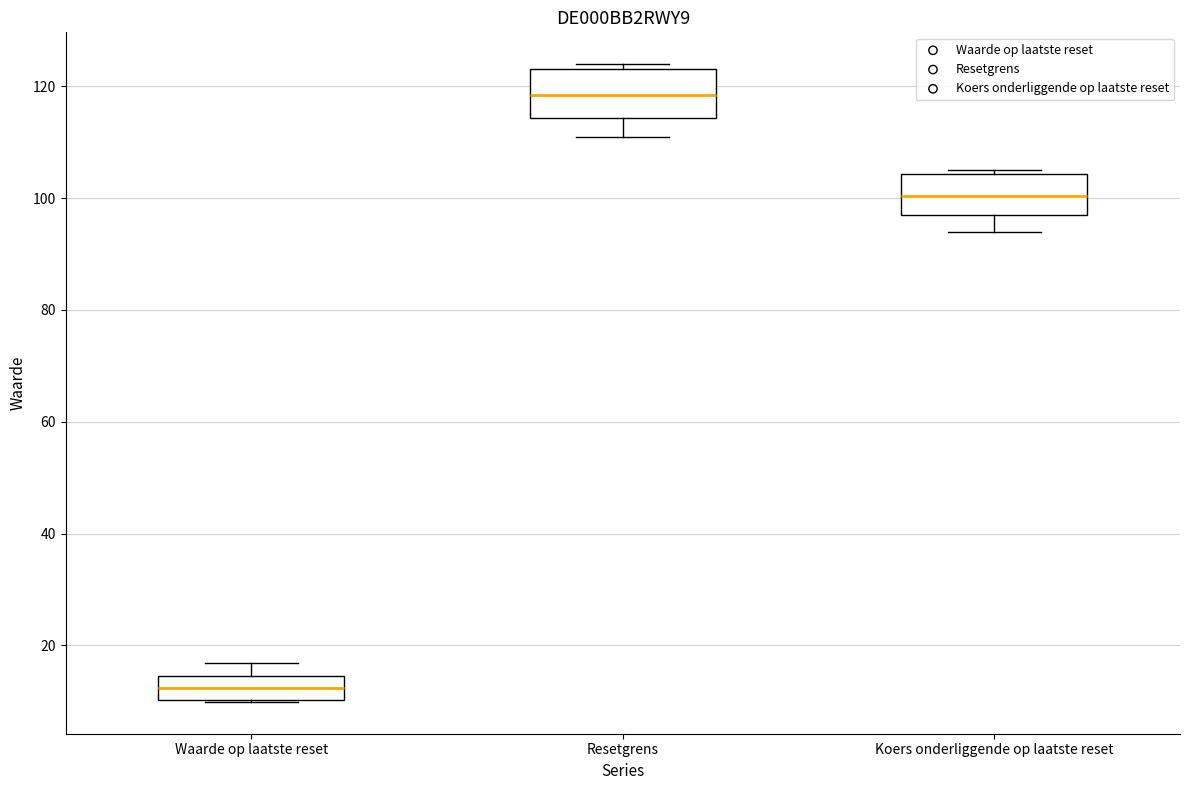

Reading left to right, transcribe this box plot: for each box, give where its median line is, the range the box spans, and where its two whiskers end, as read against the y-axis. The values are not printed on the chart, so give them approximately, as read against the axis.

Waarde op laatste reset: median 12, box 10 to 14, whiskers 10 to 16
Resetgrens: median 118, box 114 to 124, whiskers 110 to 124 (just above the box's upper edge)
Koers onderliggende op laatste reset: median 100, box 96 to 104, whiskers 94 to 106